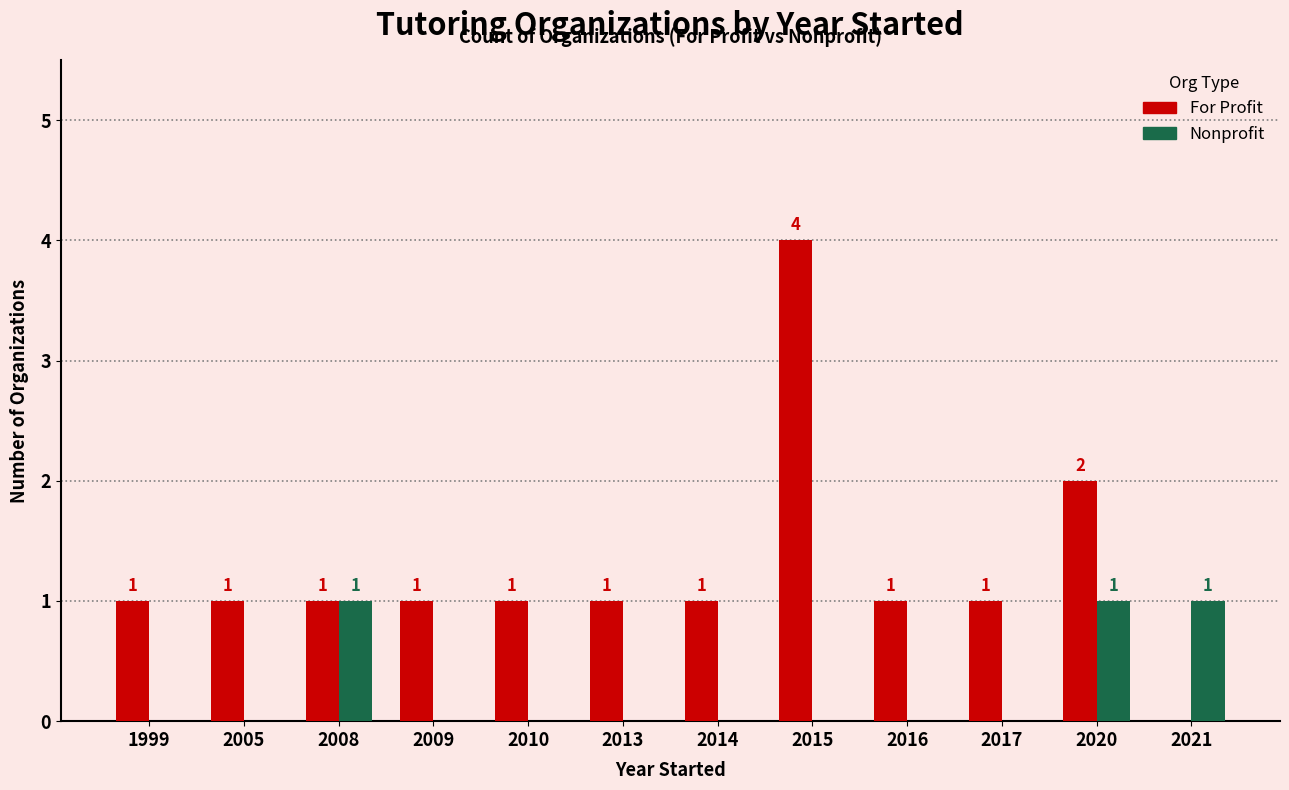

What is the greatest value displayed?

4